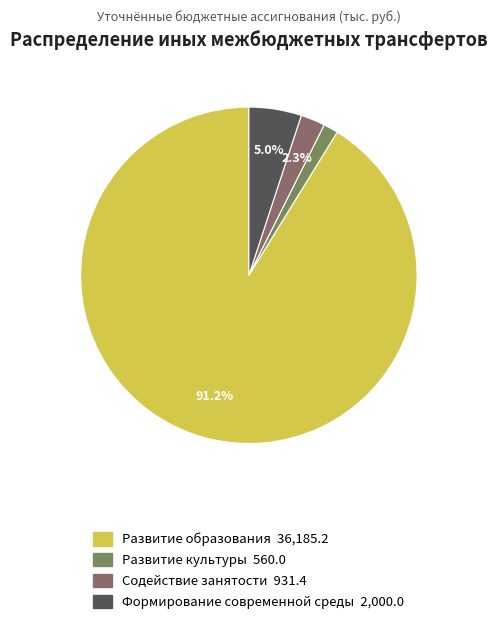

How many slices are in this pie chart?

4